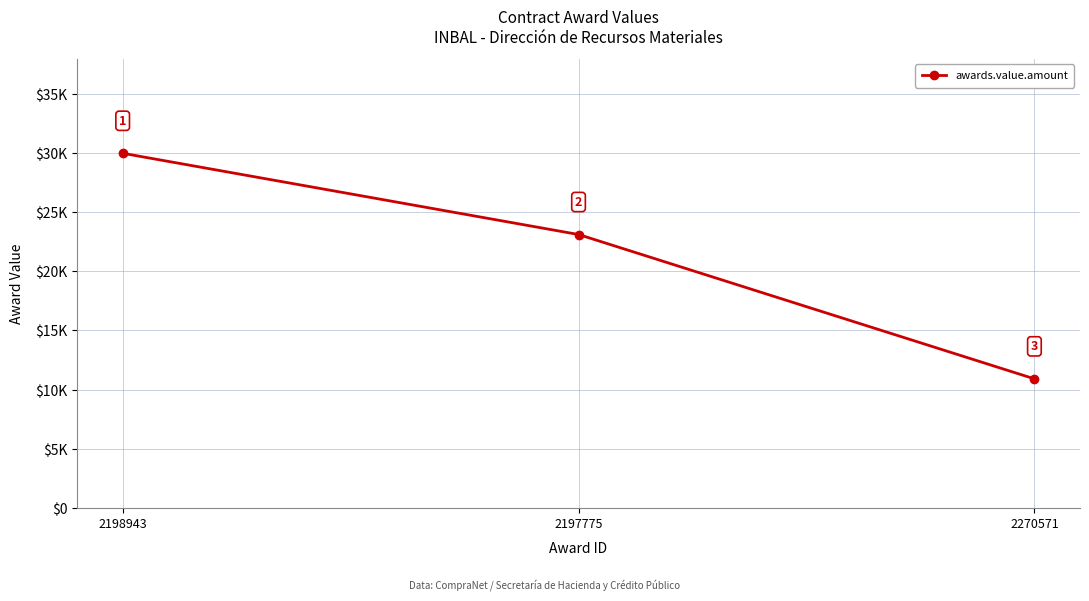

Reading left to right, extract all data points from this chart.

2198943=30000.0	2197775=23123.7	2270571=10905.0